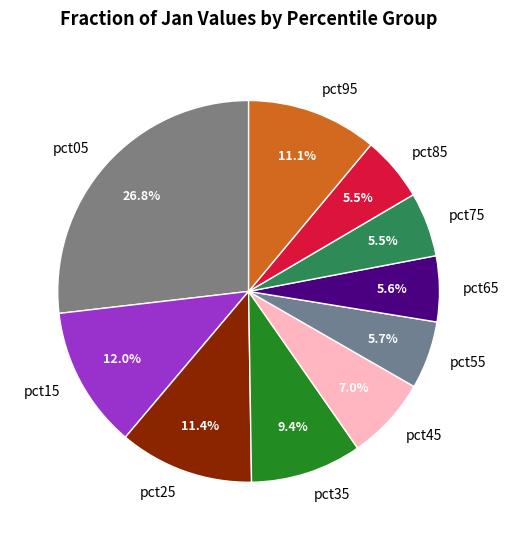

What is the largest slice in the pie chart?

pct05